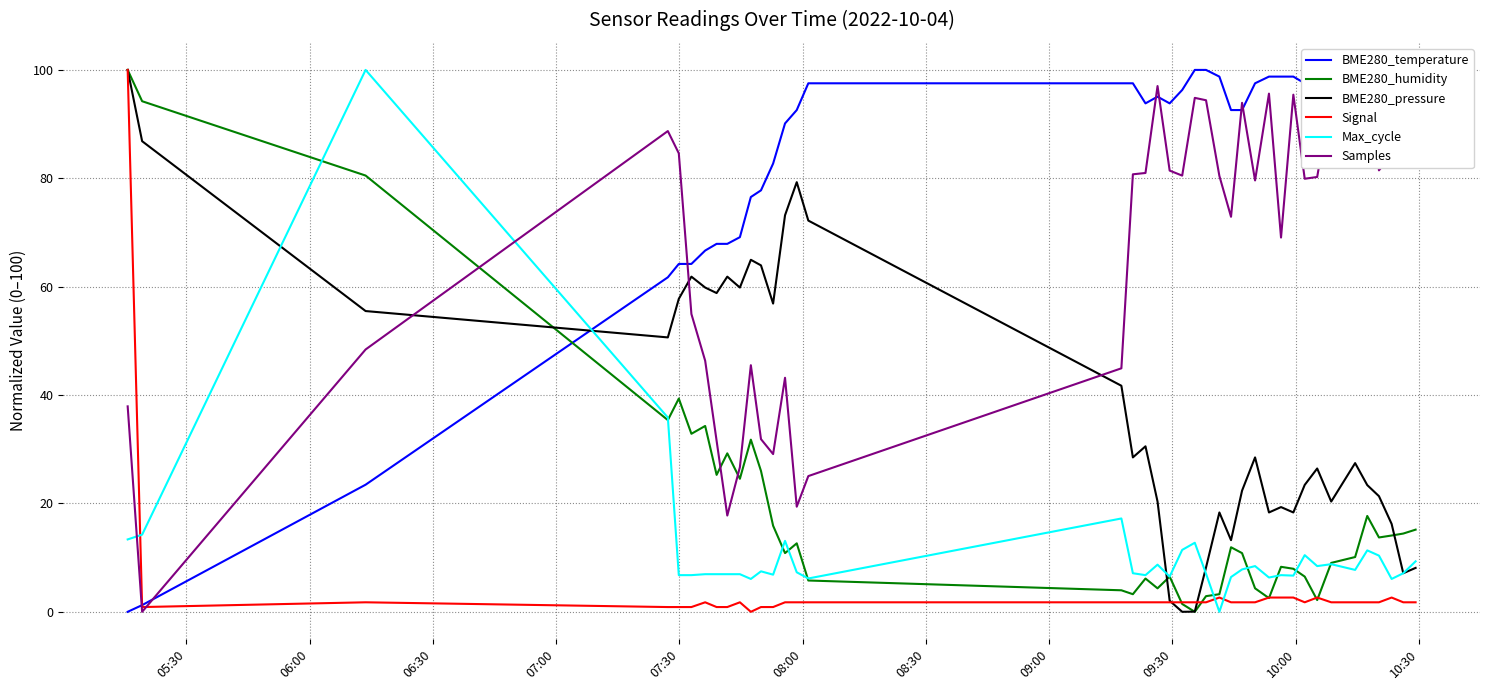

How many positive values does the BME280_humidity series have?

39